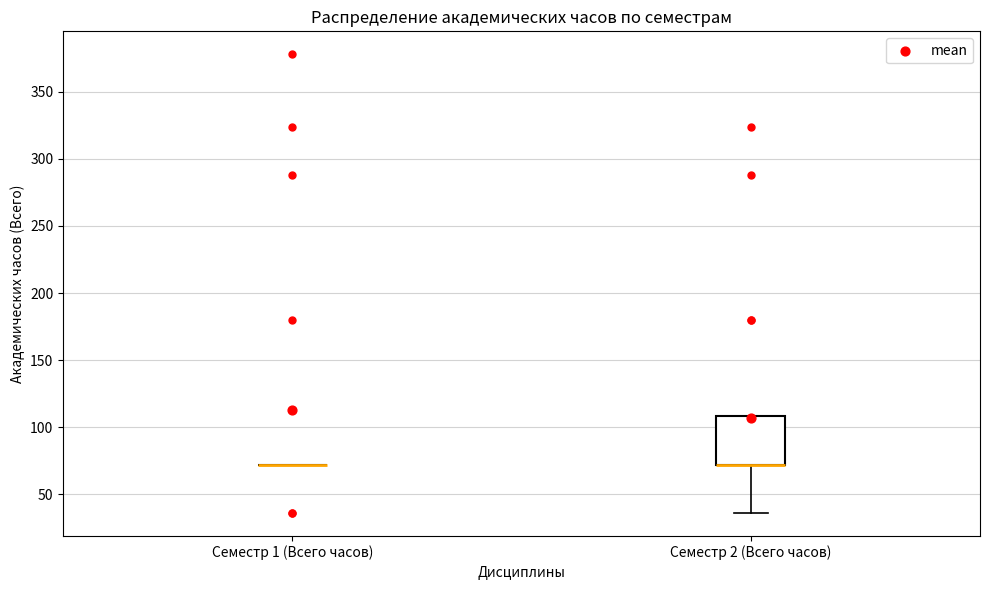

Reading left to right, read every box against the y-axis: the position of its median line, the range the box covers, and the ends of its whiskers. The values are not printed on the chart, so give them approximately, as read against the axis.

Семестр 1 (Всего часов): box collapsed to a line at 70, whiskers 70 to 70
Семестр 2 (Всего часов): median 70 (drawn on the box's lower edge), box 70 to 110, whiskers 35 to 110